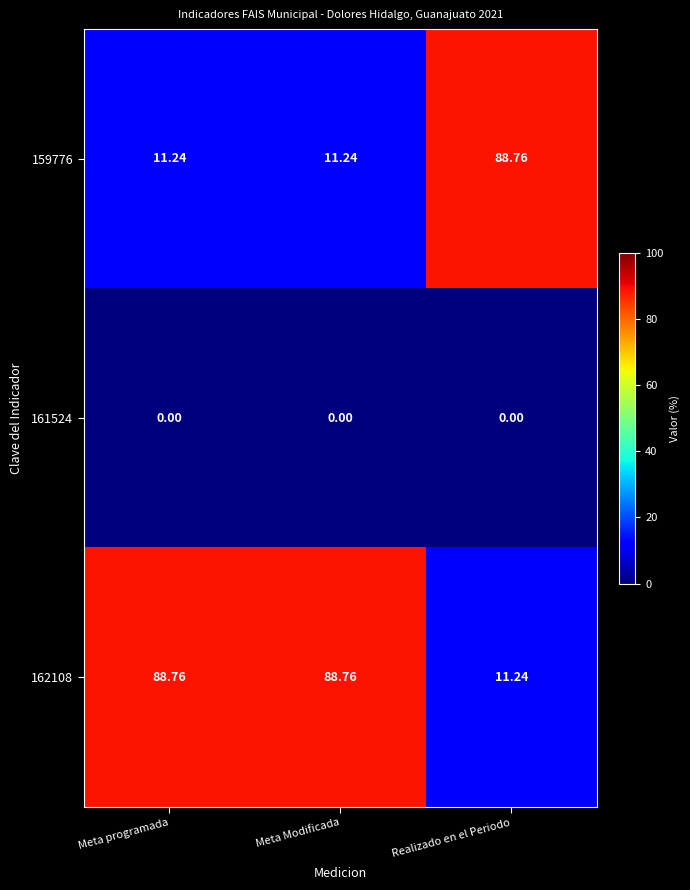

At Meta Modificada, list the series in order from smallest to largest.

161524, 159776, 162108